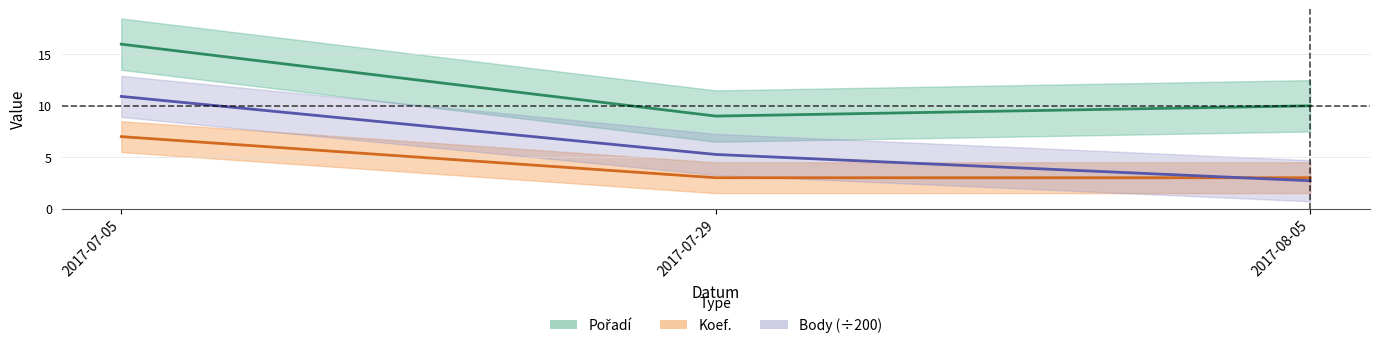

What is the difference between the maximum and minimum values in the Pořadí series?

7.0